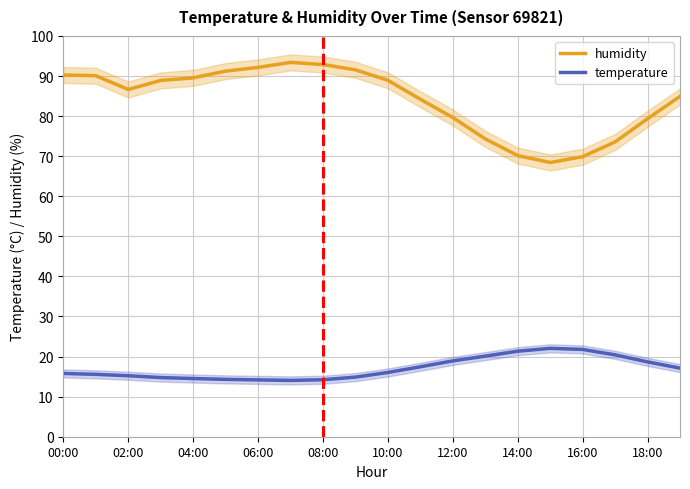

What is the difference between the second highest and minimum values in the humidity series?

24.4